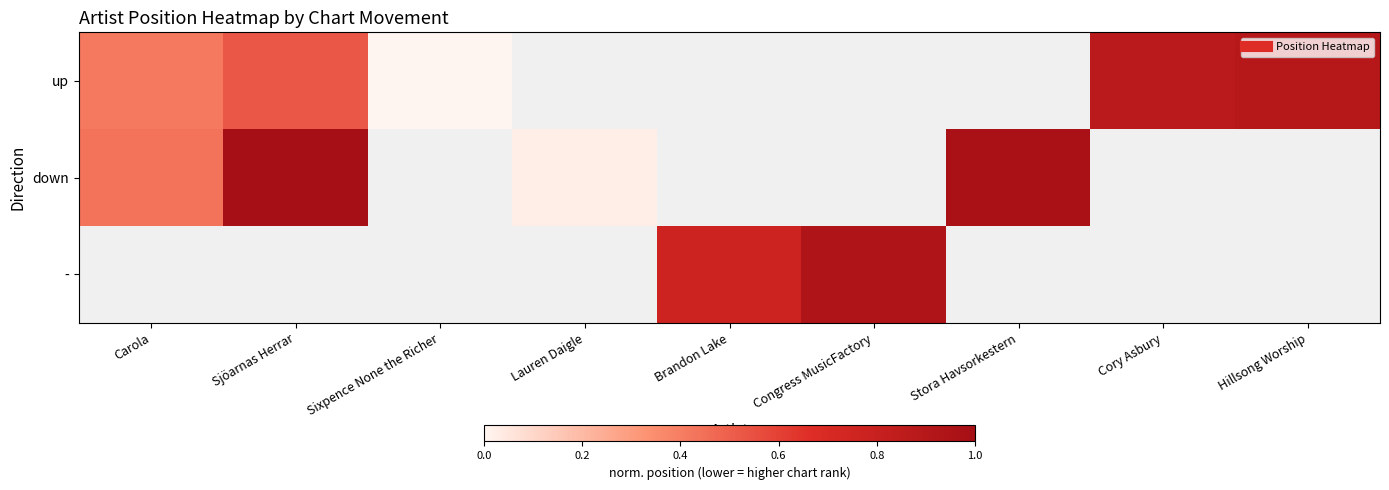

Is it true that up equals 1.6 at Hillsong Worship?

False